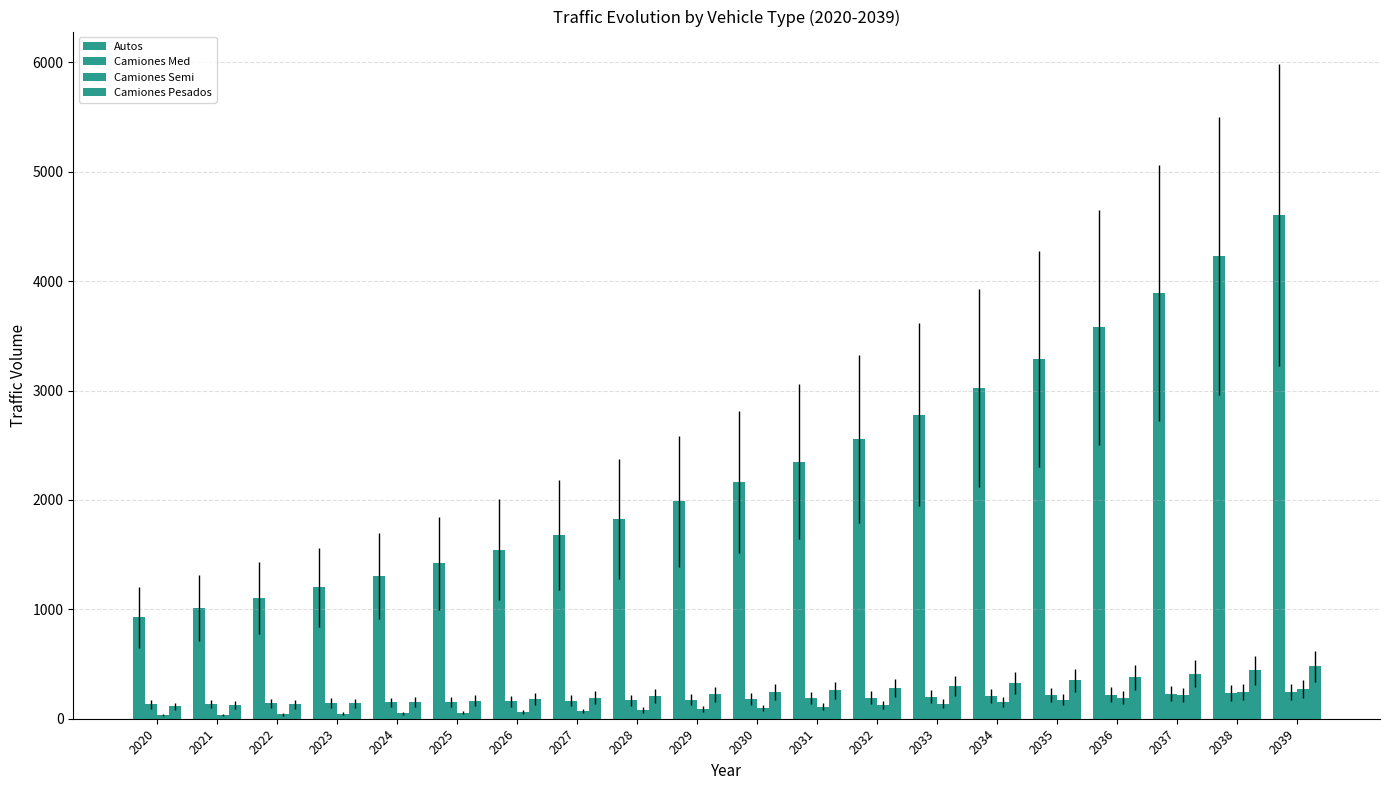

How many bars are there in each group?

4